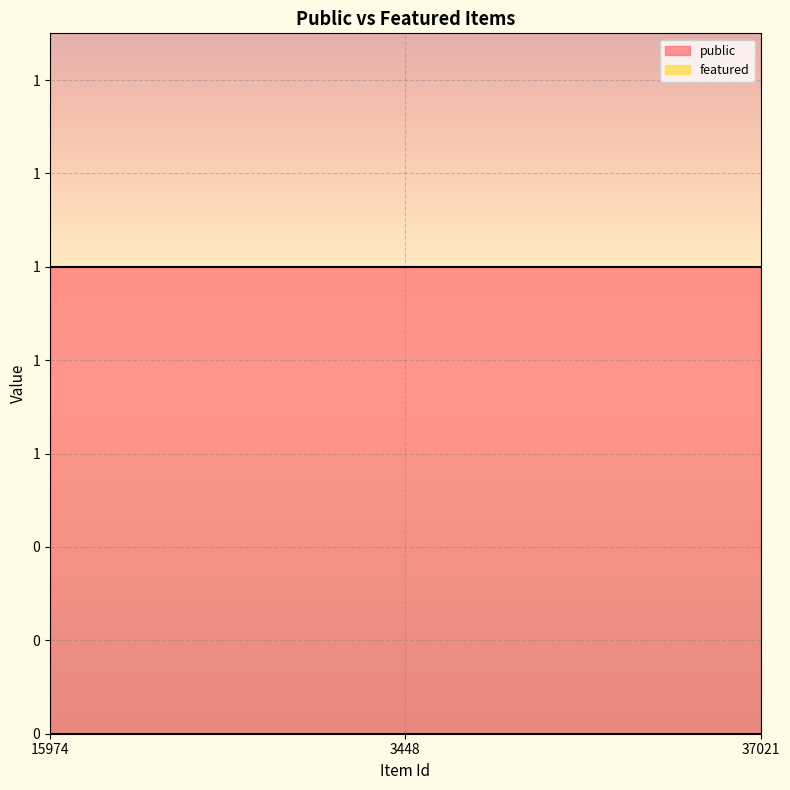

At which category is the sum across all series the highest?

15974